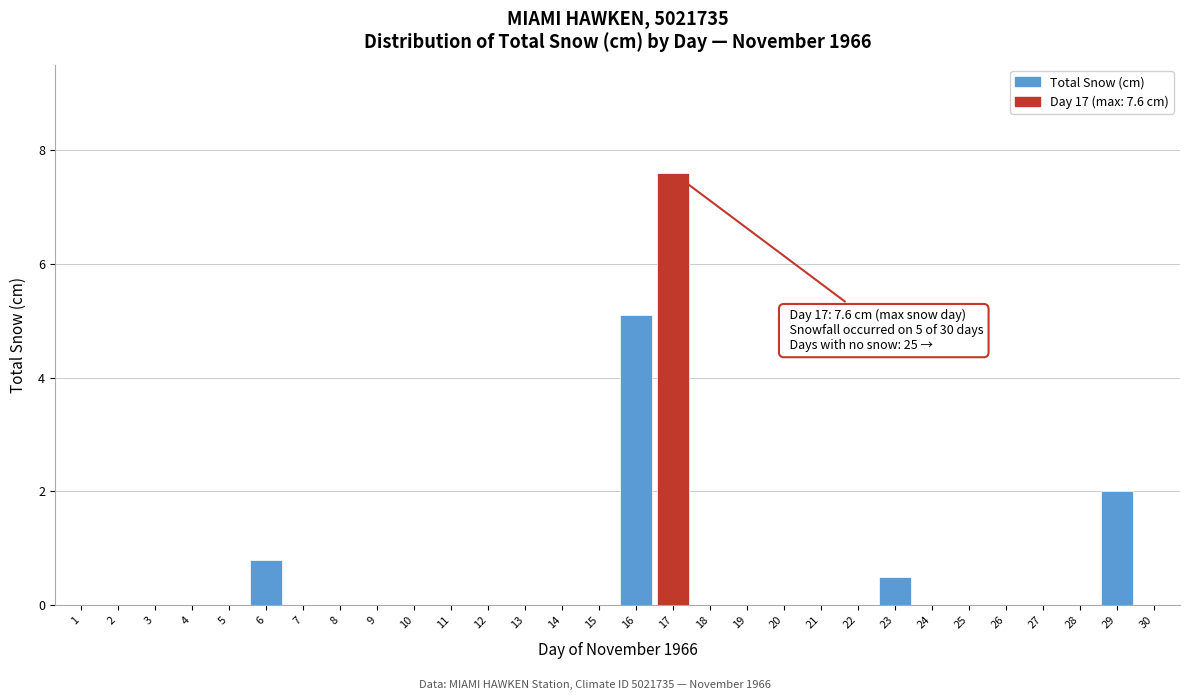

Reading left to right, what are all the values shown in this chart?

1=0.0	2=0.0	3=0.0	4=0.0	5=0.0	6=0.8	7=0.0	8=0.0	9=0.0	10=0.0	11=0.0	12=0.0	13=0.0	14=0.0	15=0.0	16=5.1	17=7.6	18=0.0	19=0.0	20=0.0	21=0.0	22=0.0	23=0.5	24=0.0	25=0.0	26=0.0	27=0.0	28=0.0	29=2.0	30=0.0